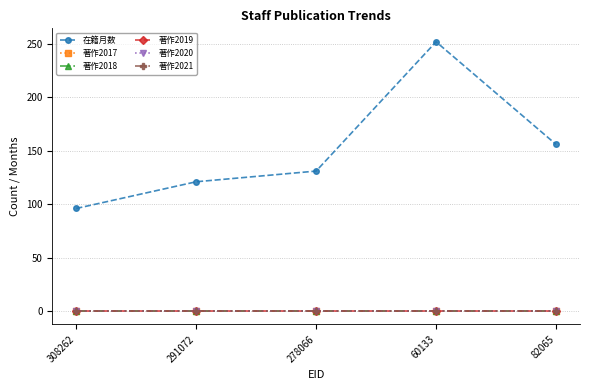

Does the chart have visible grid lines?

Yes